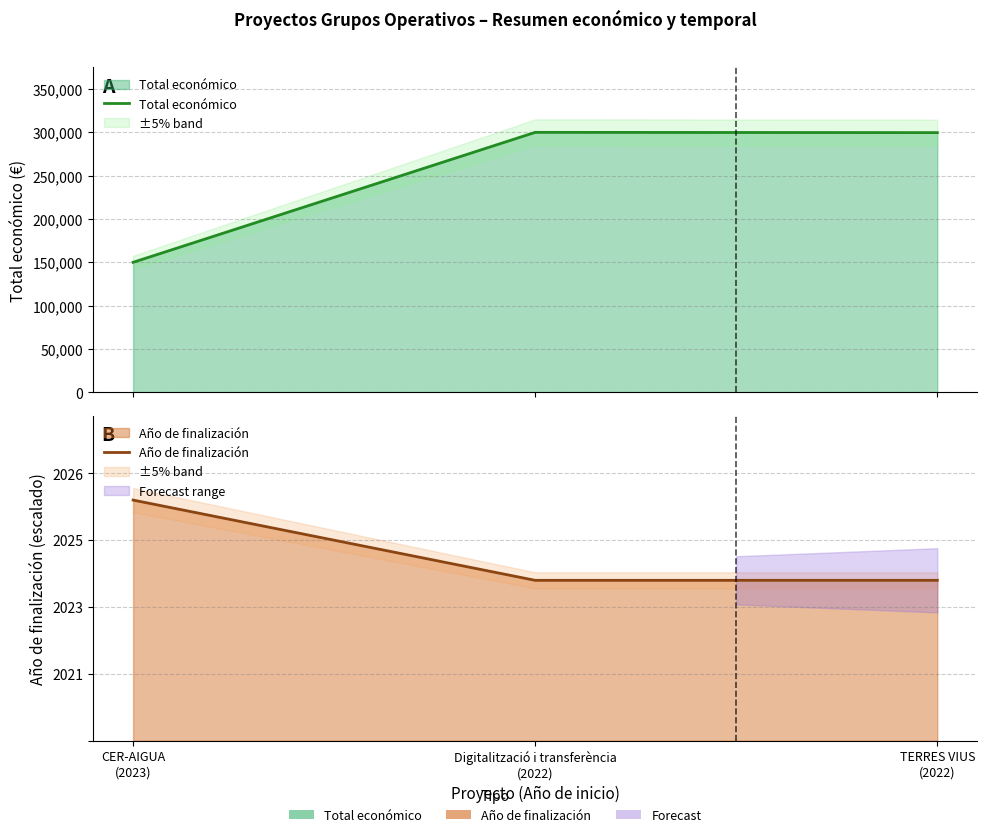

What is the label of the 3rd point from the left?

TERRES VIUS
(2022)